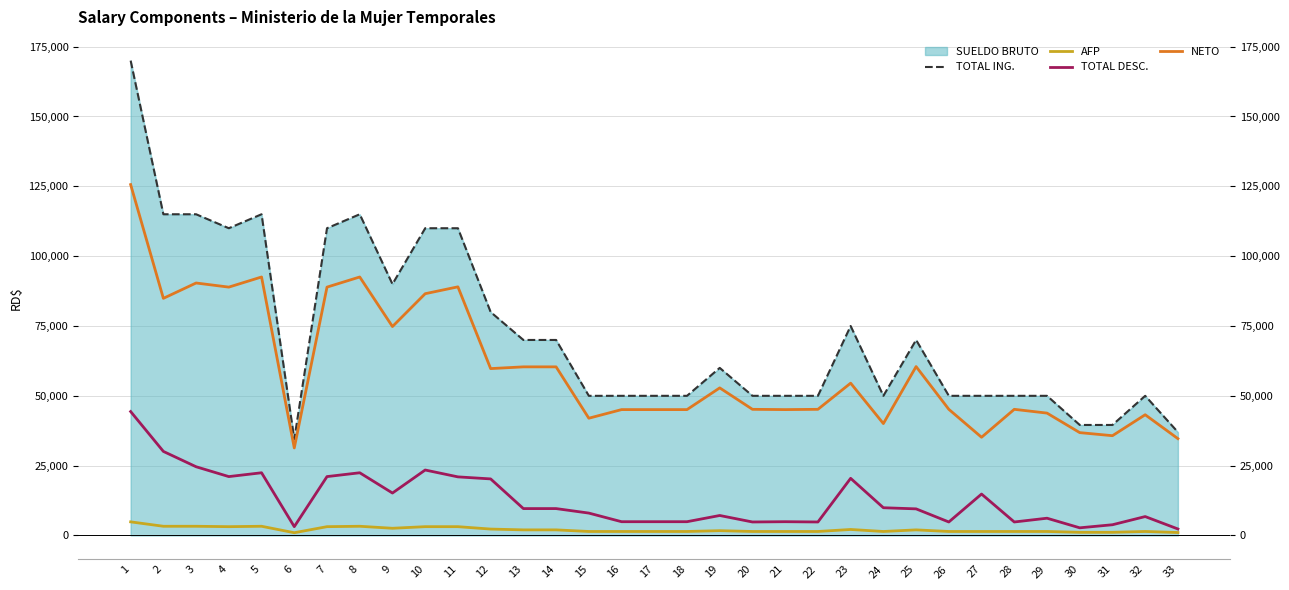

Rank the series by their maximum value, from lowest to highest.

AFP, TOTAL DESC., NETO, TOTAL ING.